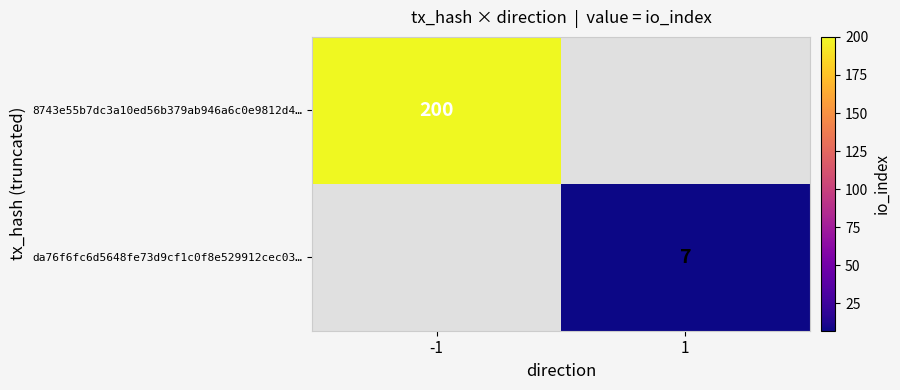

How many categories are shown in the chart?

2